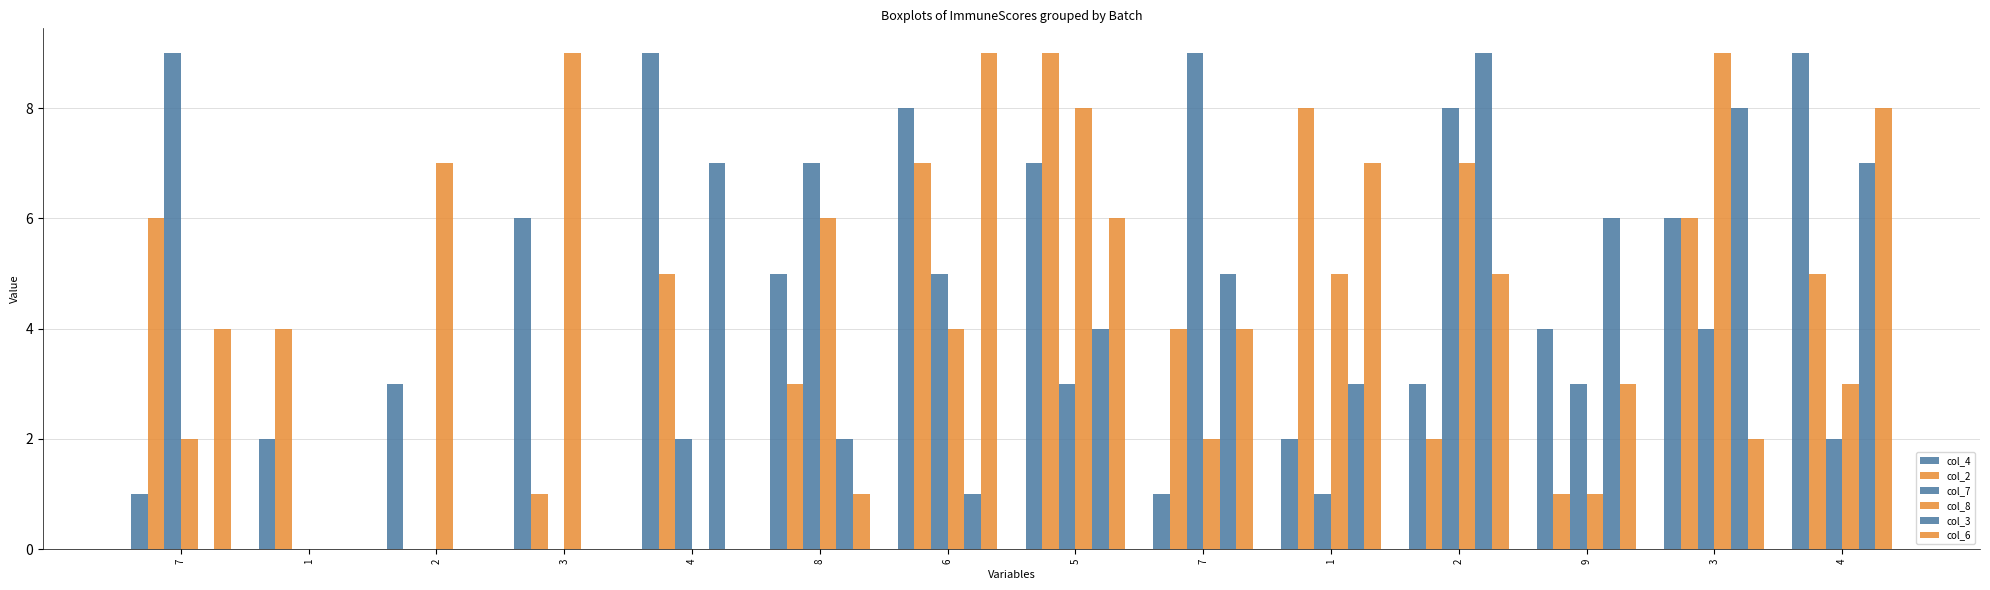

Rank the series at 2 from lowest to highest value.

col_2, col_7, col_3, col_6, col_4, col_8